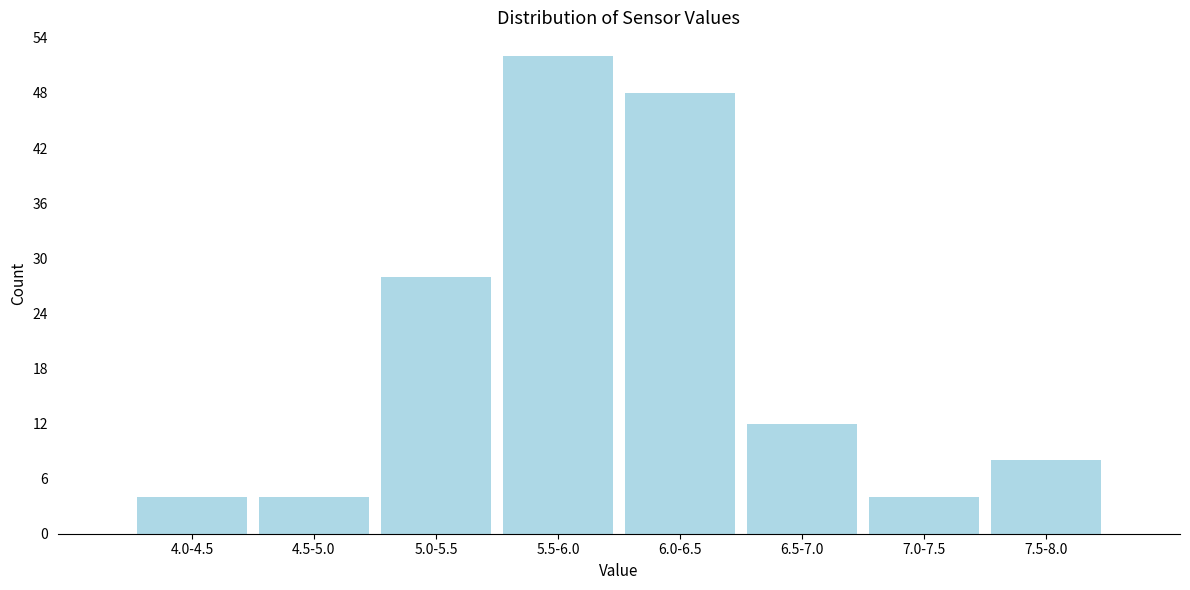

Reading right to left, transcribe all the data shown in this chart.

7.5-8.0=8	7.0-7.5=4	6.5-7.0=12	6.0-6.5=48	5.5-6.0=52	5.0-5.5=28	4.5-5.0=4	4.0-4.5=4